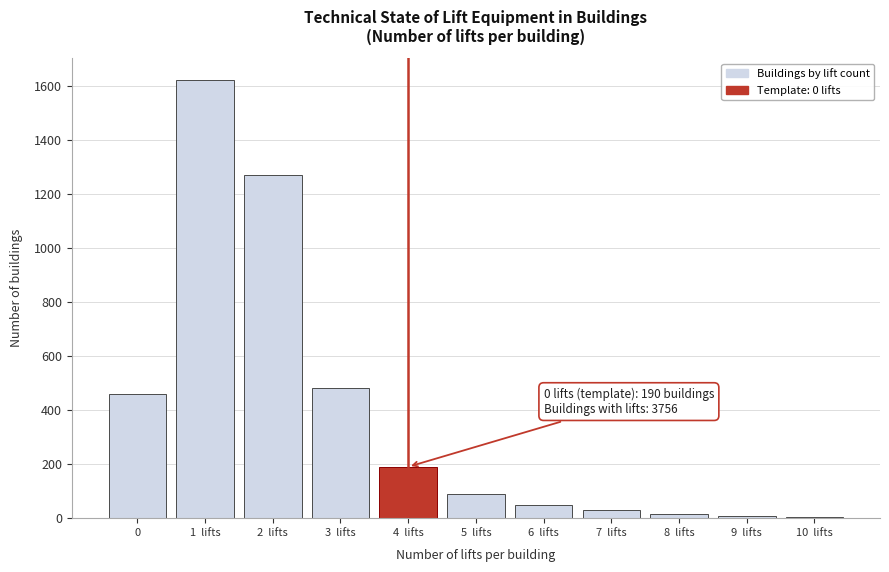

Is it true that the value at 3  lifts is 480?

True